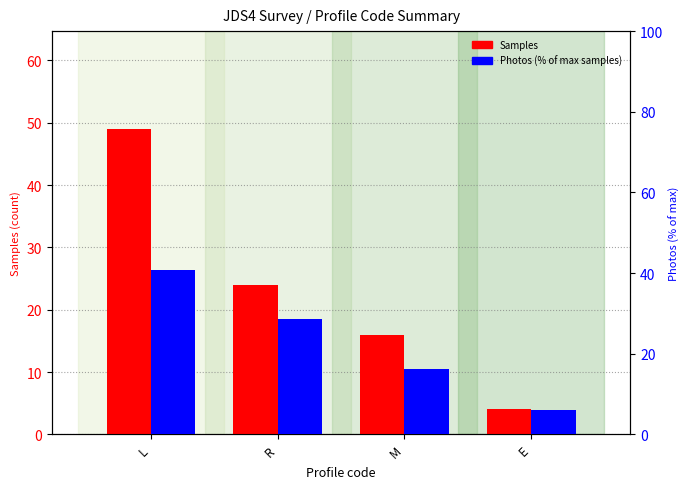

Does the chart contain any negative values?

No